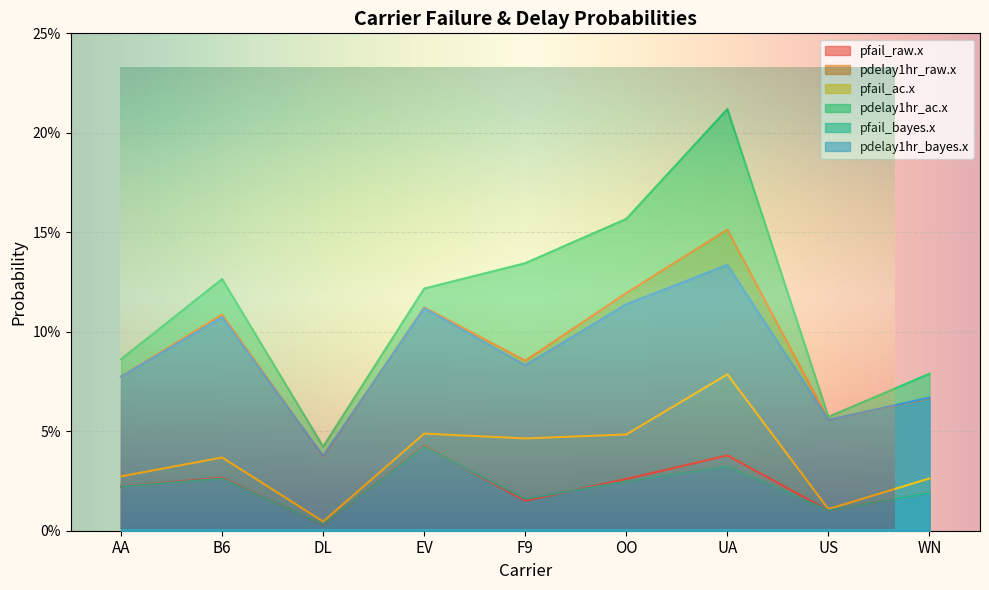

Reading left to right, list all the values displayed in this chart.

pfail_raw.x: 0.0	0.0	0.0	0.0	0.0	0.0	0.0	0.0	0.0
pdelay1hr_raw.x: 0.1	0.1	0.0	0.1	0.1	0.1	0.2	0.1	0.1
pfail_ac.x: 0.0	0.0	0.0	0.0	0.0	0.0	0.1	0.0	0.0
pdelay1hr_ac.x: 0.1	0.1	0.0	0.1	0.1	0.2	0.2	0.1	0.1
pfail_bayes.x: 0.0	0.0	0.0	0.0	0.0	0.0	0.0	0.0	0.0
pdelay1hr_bayes.x: 0.1	0.1	0.0	0.1	0.1	0.1	0.1	0.1	0.1